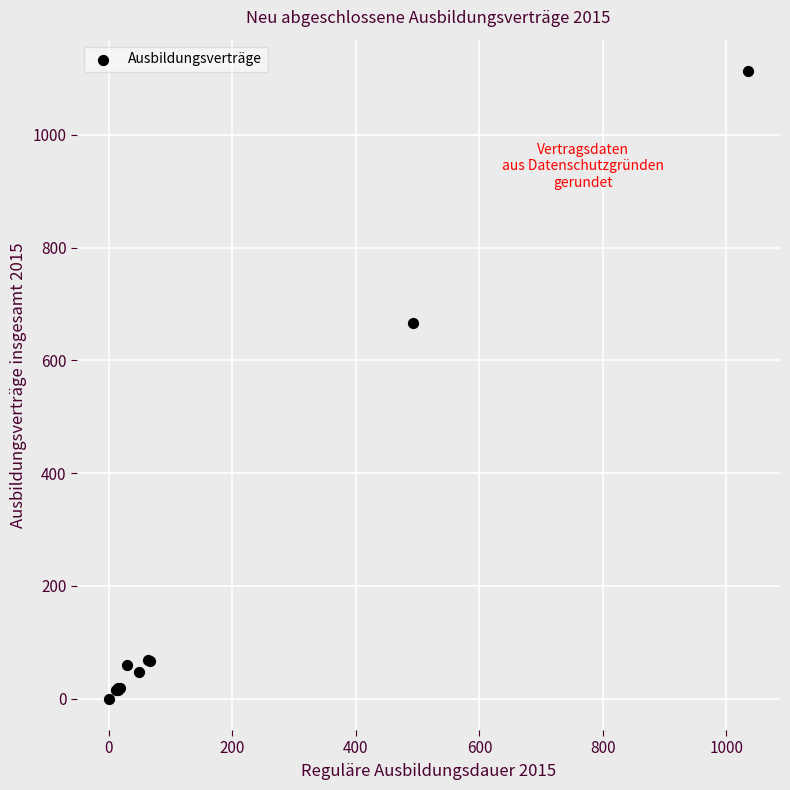

What Y value in the scatter plot is closest to 556?

666